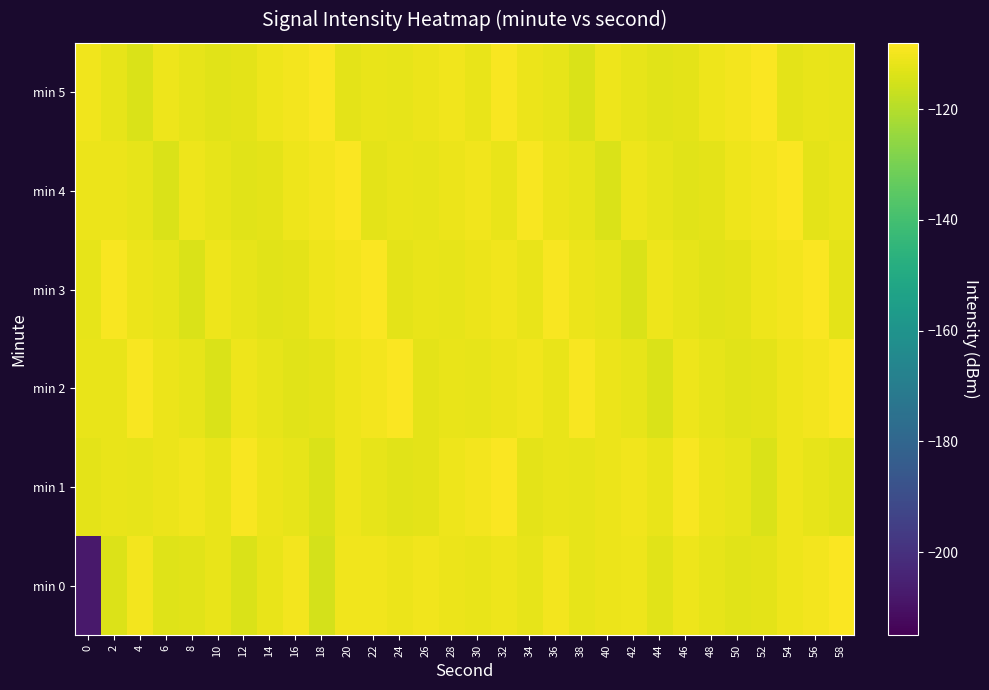

At 10, list the series in order from largest to smallest.

min 3, min 1, min 0, min 4, min 5, min 2